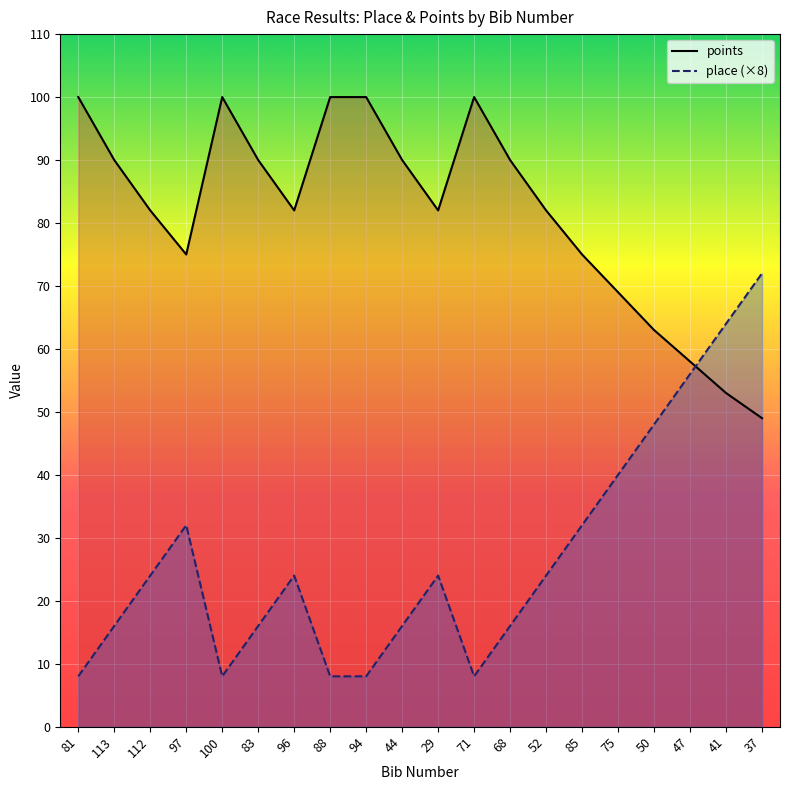

The value of place at 52 is 24. True or false?

True